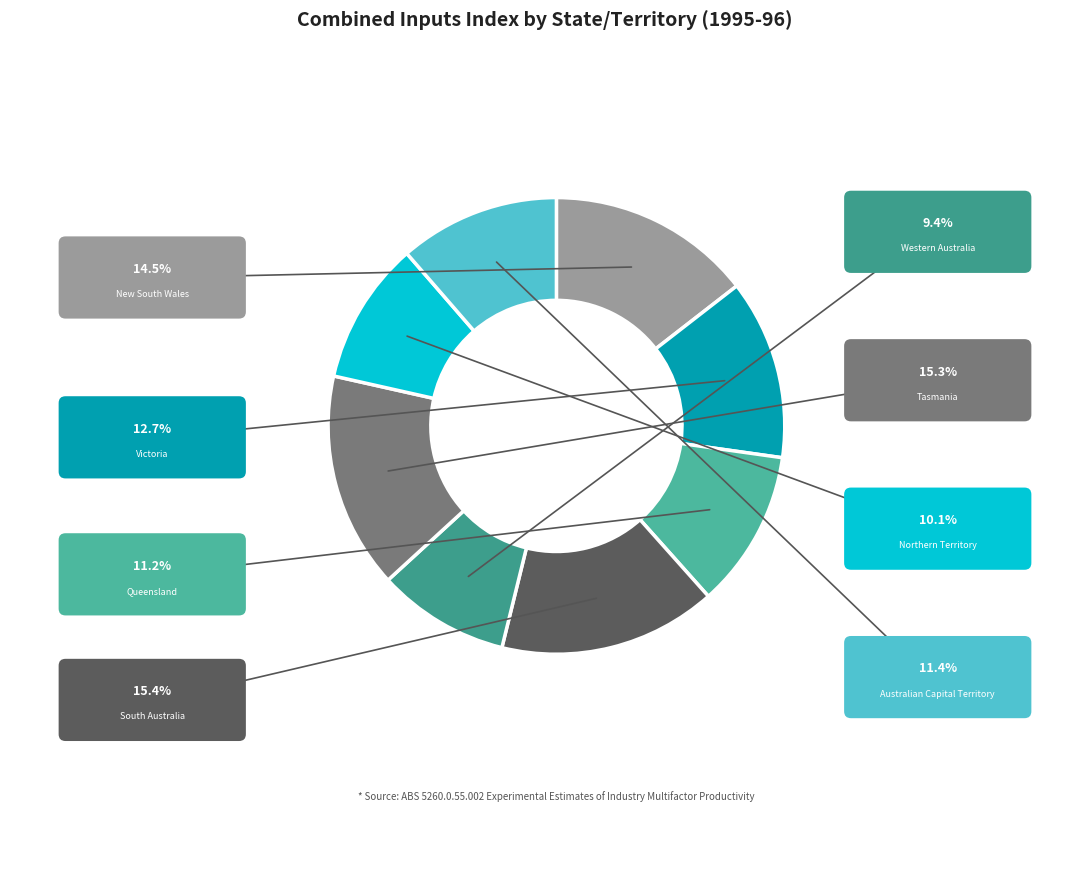

Count the number of slices in the pie.

8